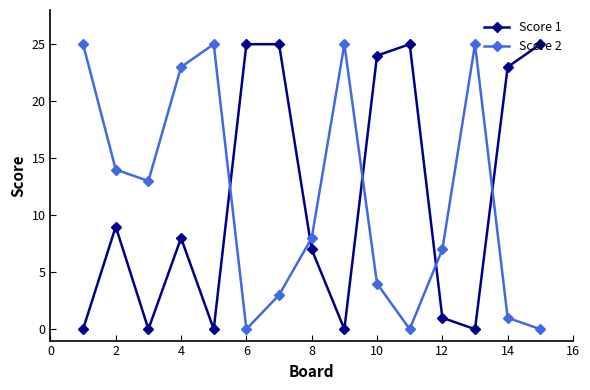

How many interior local valleys does the Score 2 series have?

3